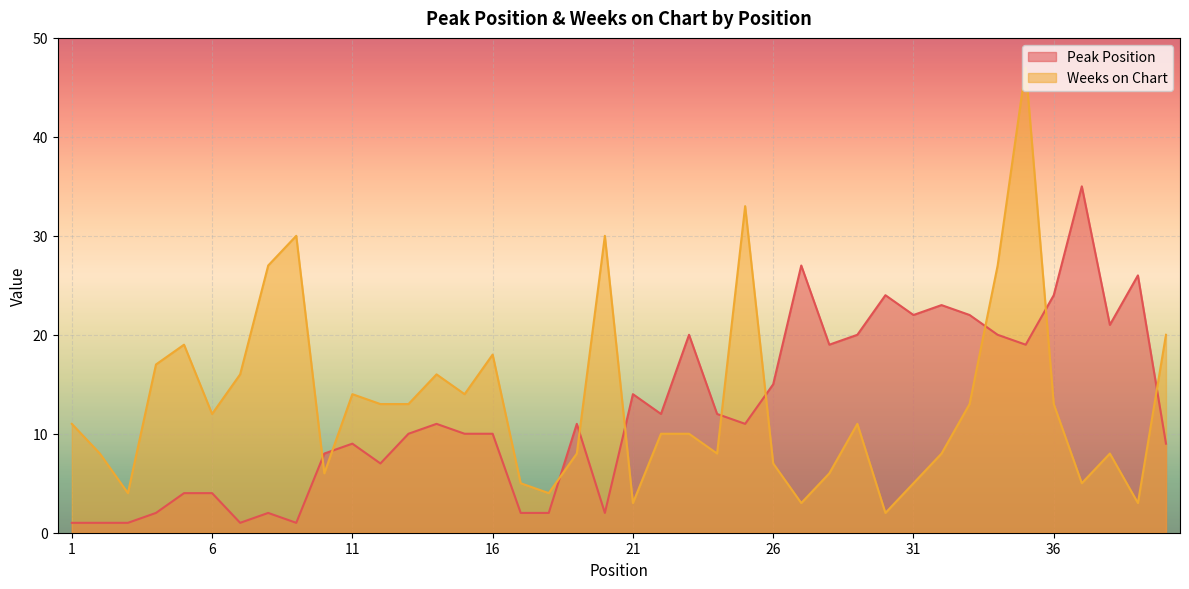

Between 3 and 15, which series saw the biggest shift?

Weeks on Chart